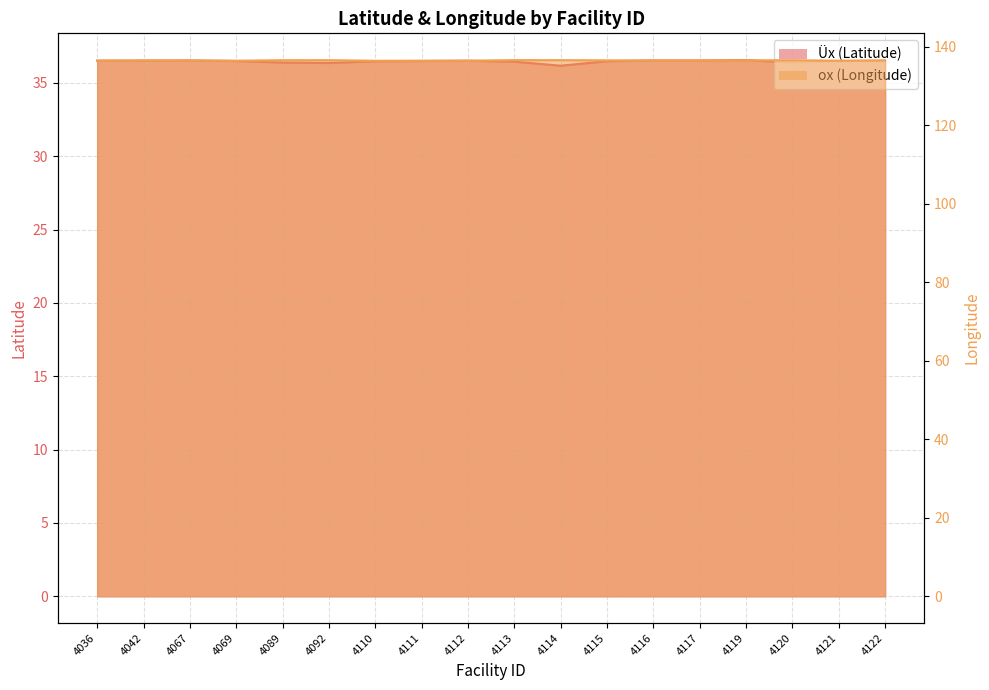

Count the ox (Longitude) values in the range 136 to 137.

18